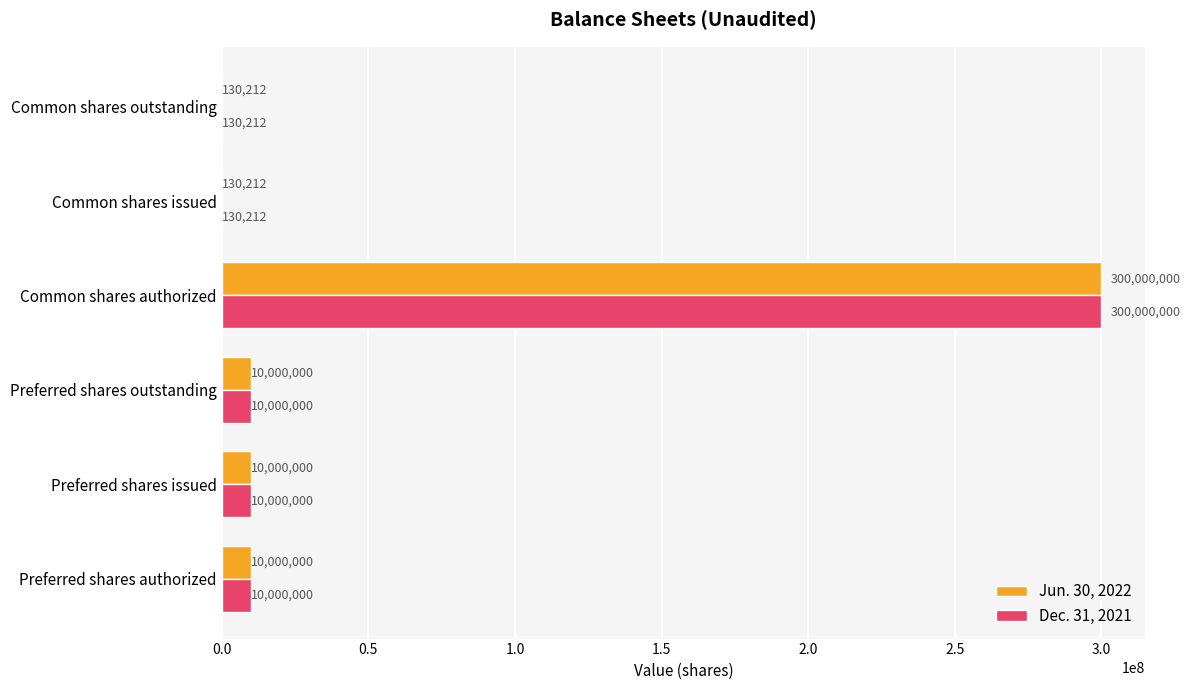

How many data points does each series have?

6